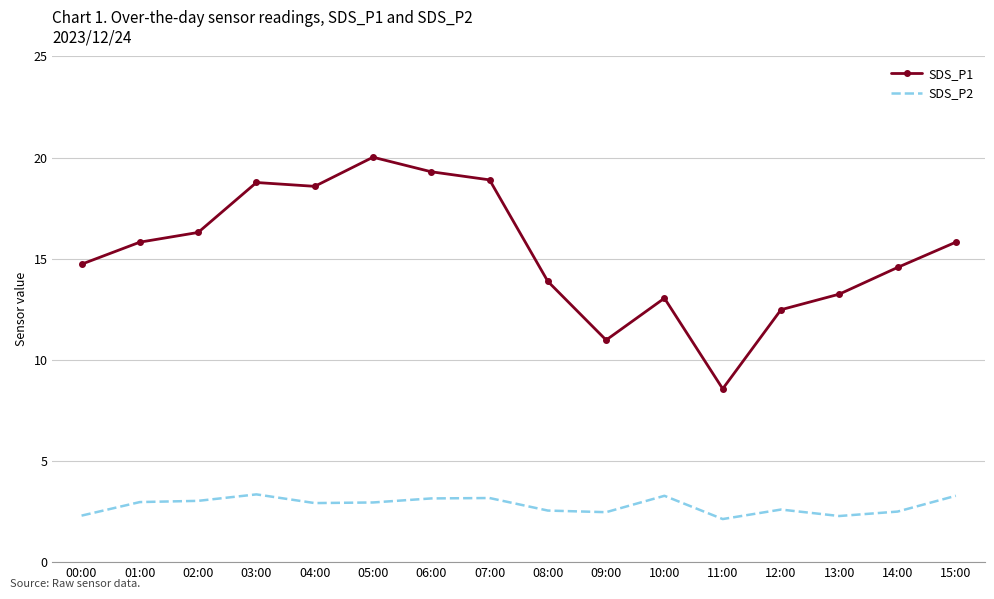

Where does the SDS_P1 series first go above 15?

01:00